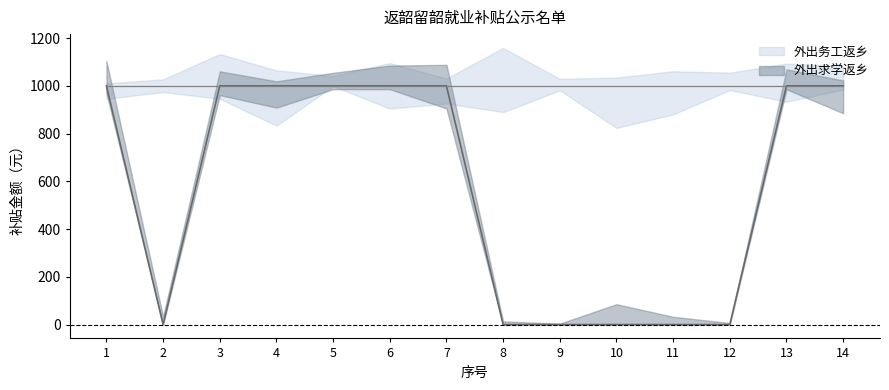

At which label is the value closest to 500?

1